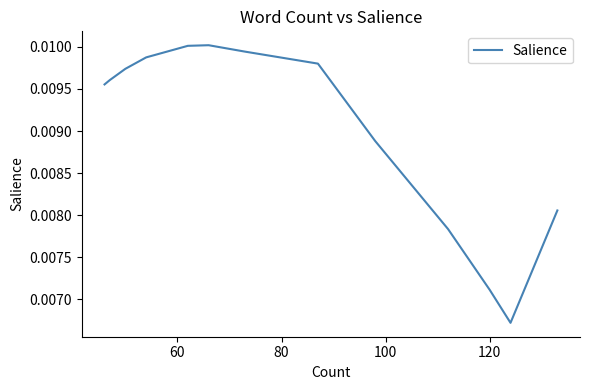

True or false: the data has more than 0 interior local peaks.

True